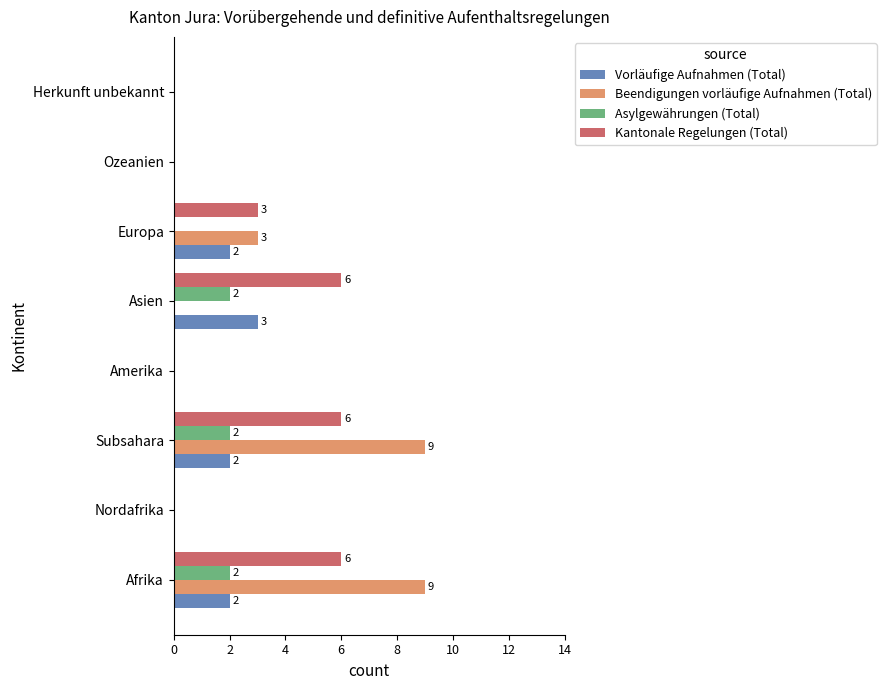

What is the maximum value for Kantonale Regelungen (Total)?

6